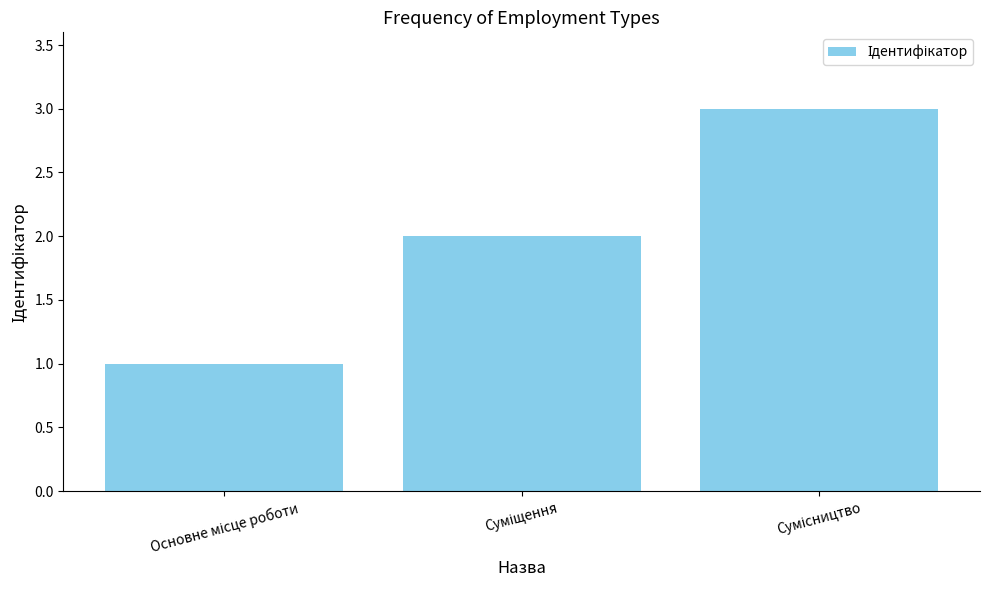

What is the greatest value displayed?

3